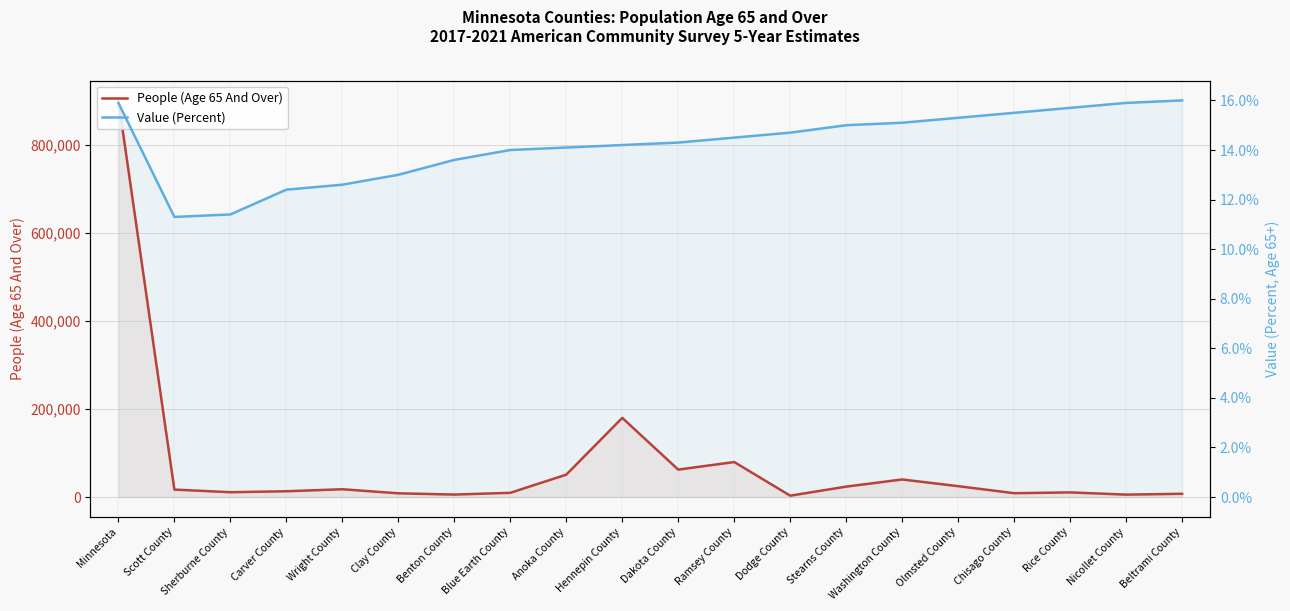

Reading right to left, what are all the values shown in this chart?

People (Age 65 And Over): 7348.0	5455.0	10512.0	8711.0	24681.0	39898.0	23659.0	3049.0	79527.0	62306.0	179883.0	50878.0	9567.0	5592.0	8437.0	17689.0	13112.0	10954.0	16910.0	901517.0
Value (Percent): 16.0	15.9	15.7	15.5	15.3	15.1	15.0	14.7	14.5	14.3	14.2	14.1	14.0	13.6	13.0	12.6	12.4	11.4	11.3	15.9